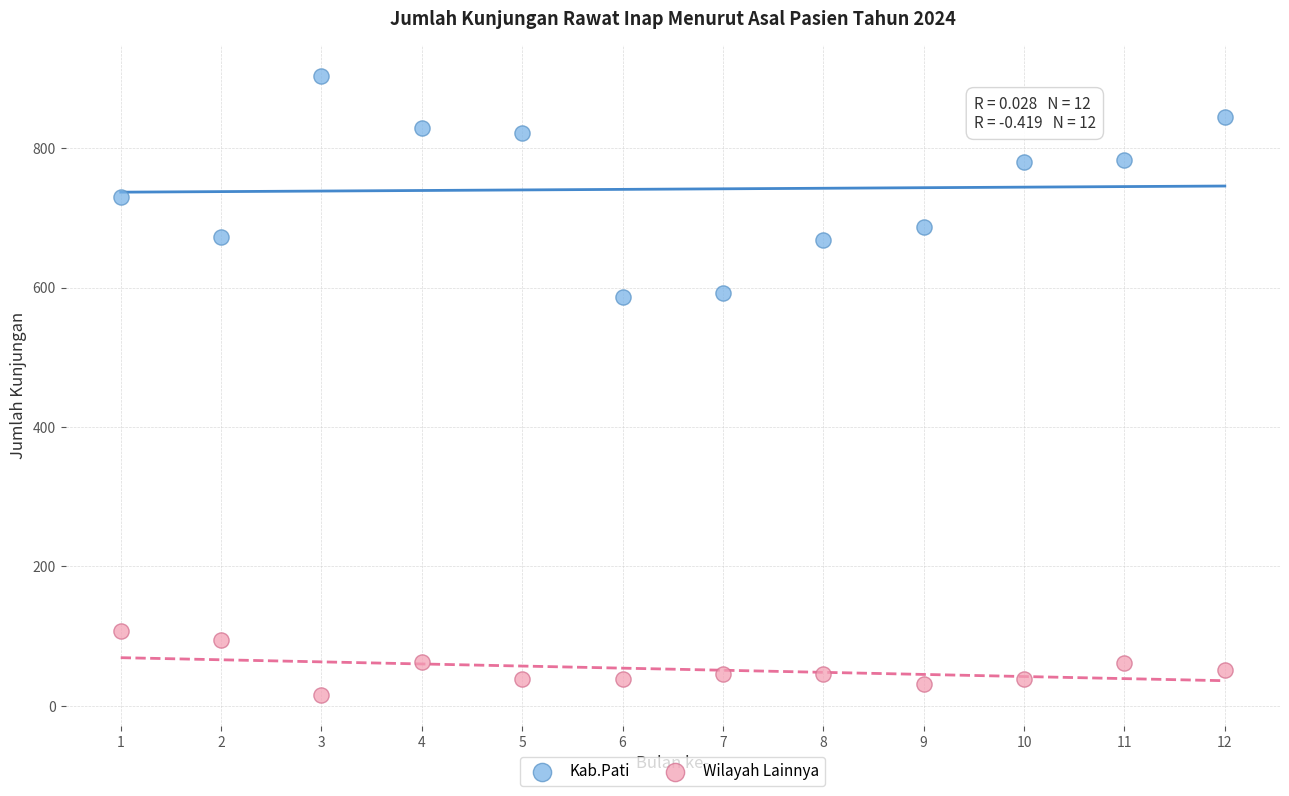

Which series contains the lowest Y value?

Wilayah Lainnya